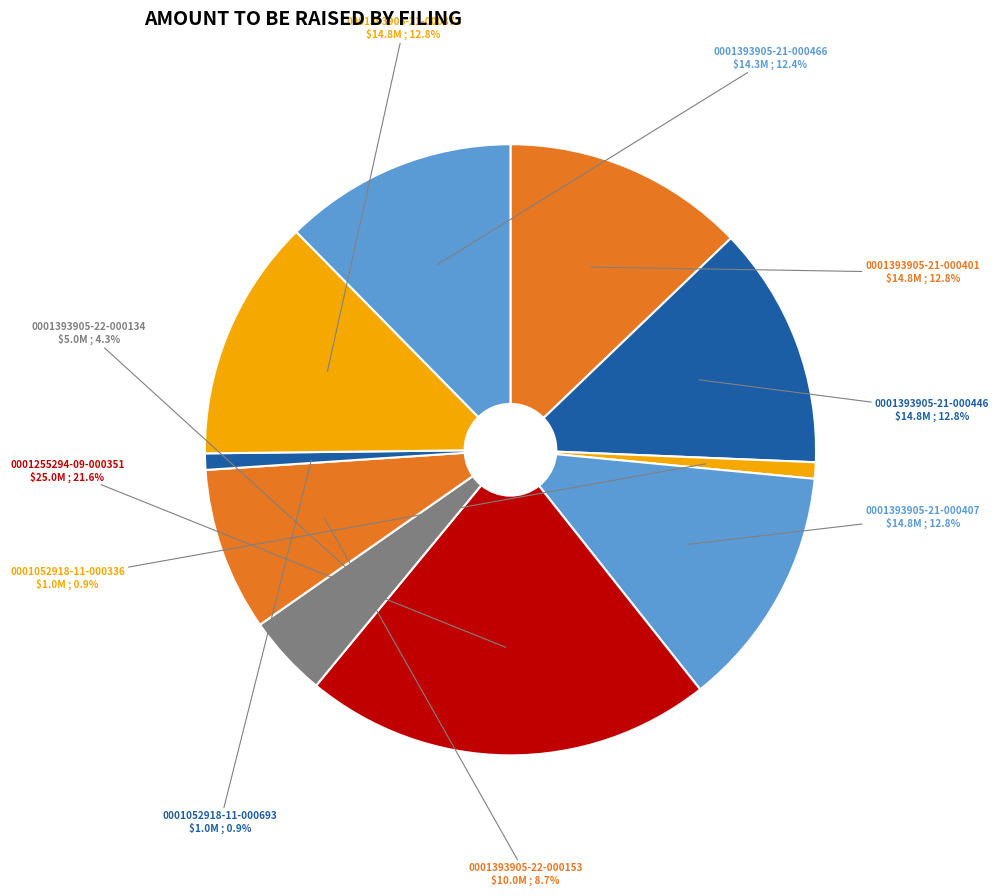

Which category has the biggest portion of the pie?

0001255294-09-000351